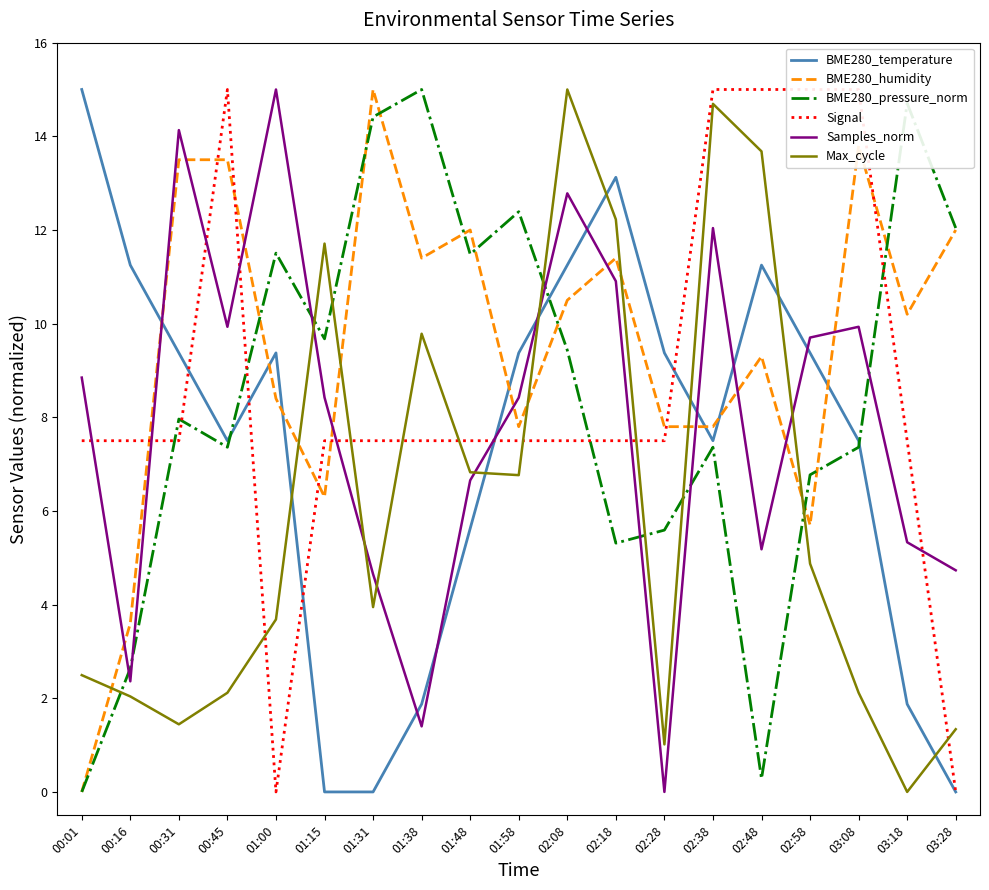

True or false: Samples_norm has a value of -8.1 at 02:28.

False